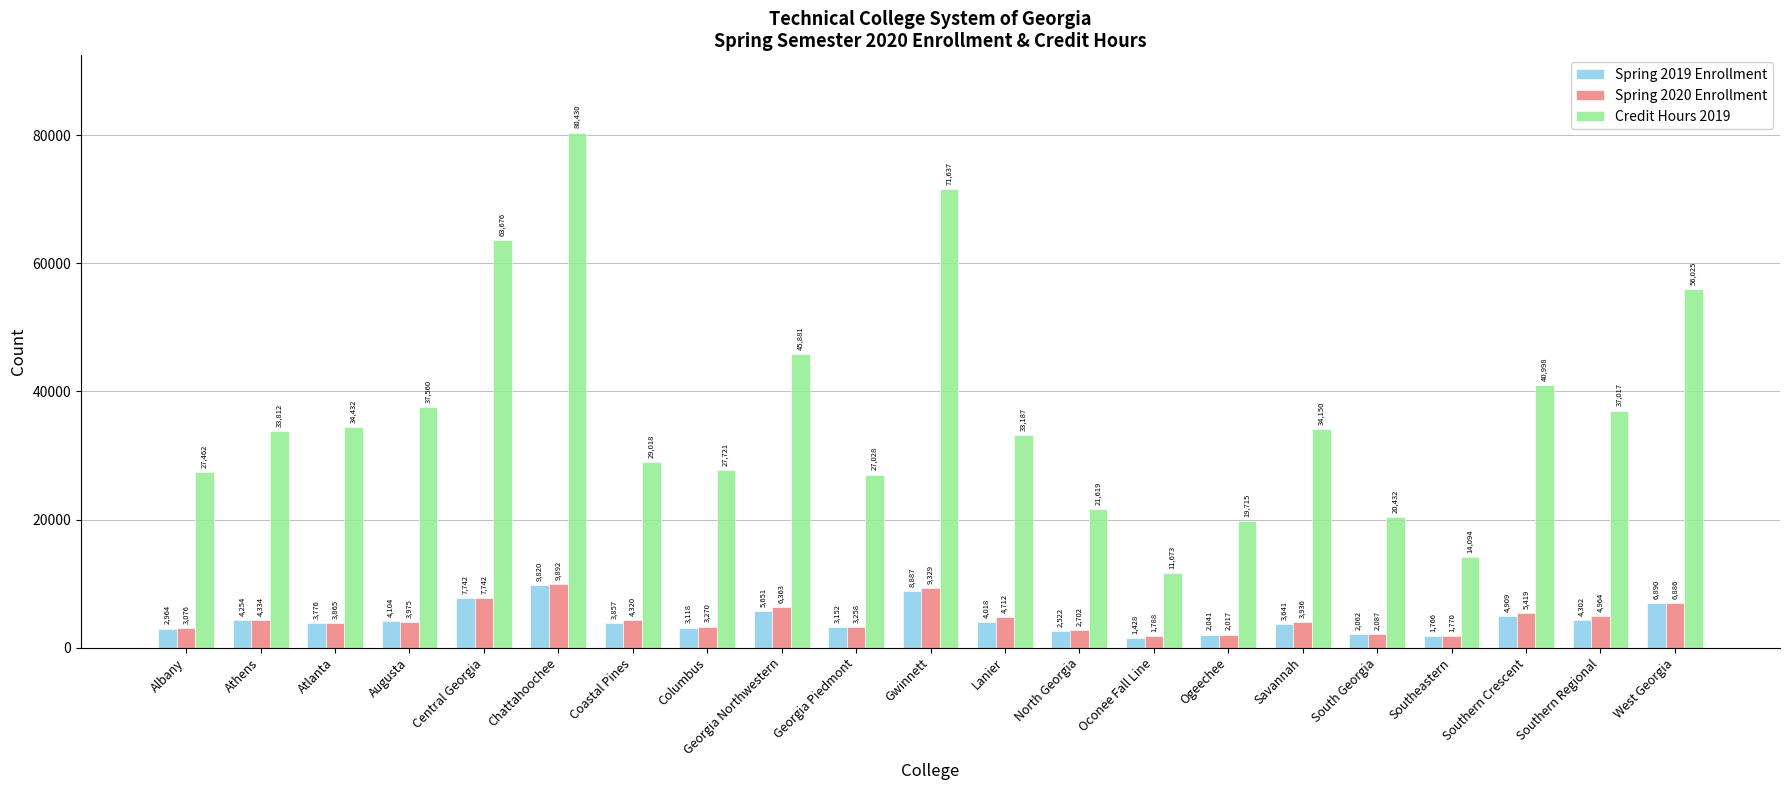

What are all the series names shown in the legend?

Spring 2019 Enrollment, Spring 2020 Enrollment, Credit Hours 2019